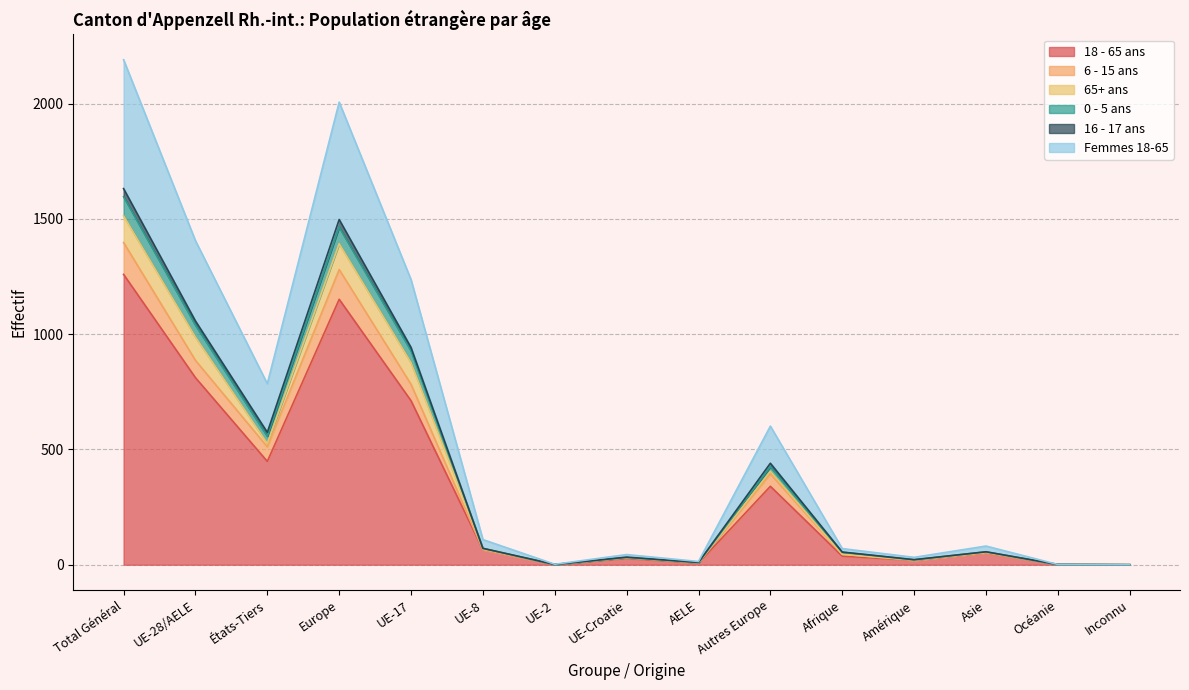

Where is the first local minimum for Femmes 18-65?

États-Tiers